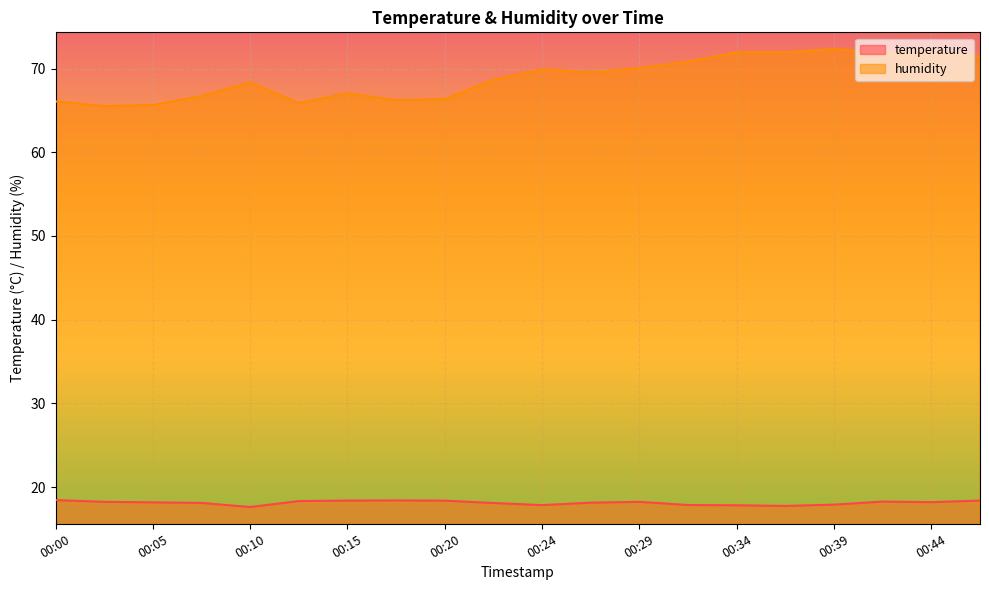

Between 00:05 and 00:07, which series saw the biggest shift?

humidity